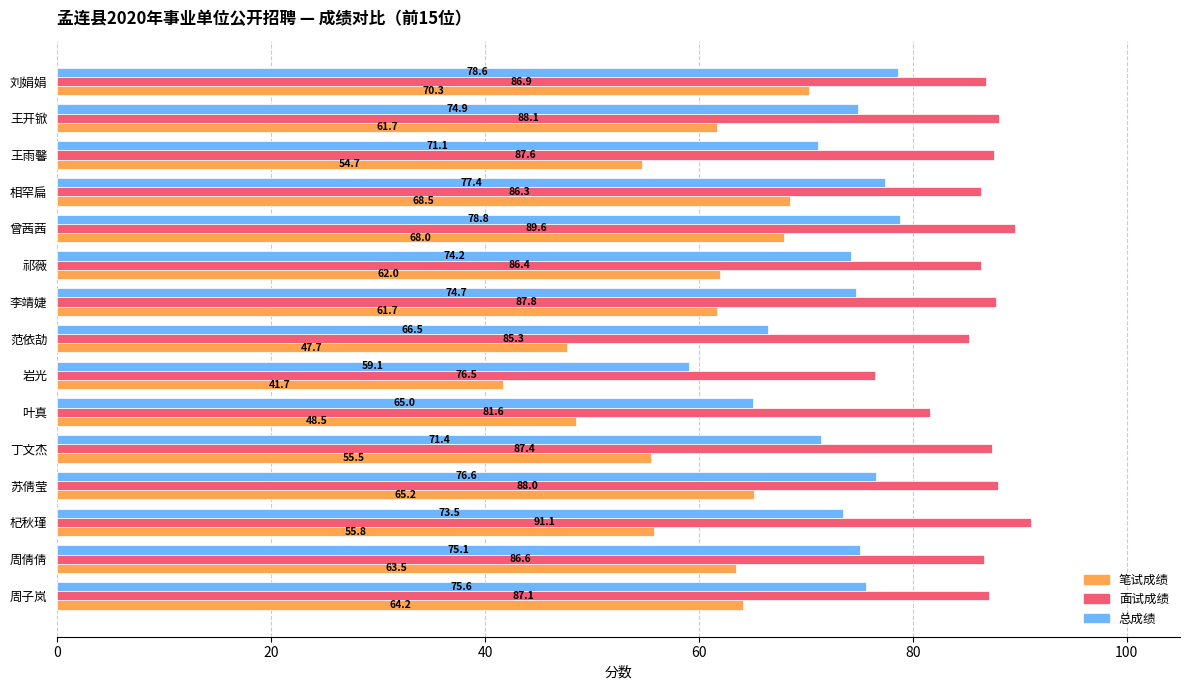

What is the difference between the maximum and second lowest values in the 面试成绩 series?

9.5